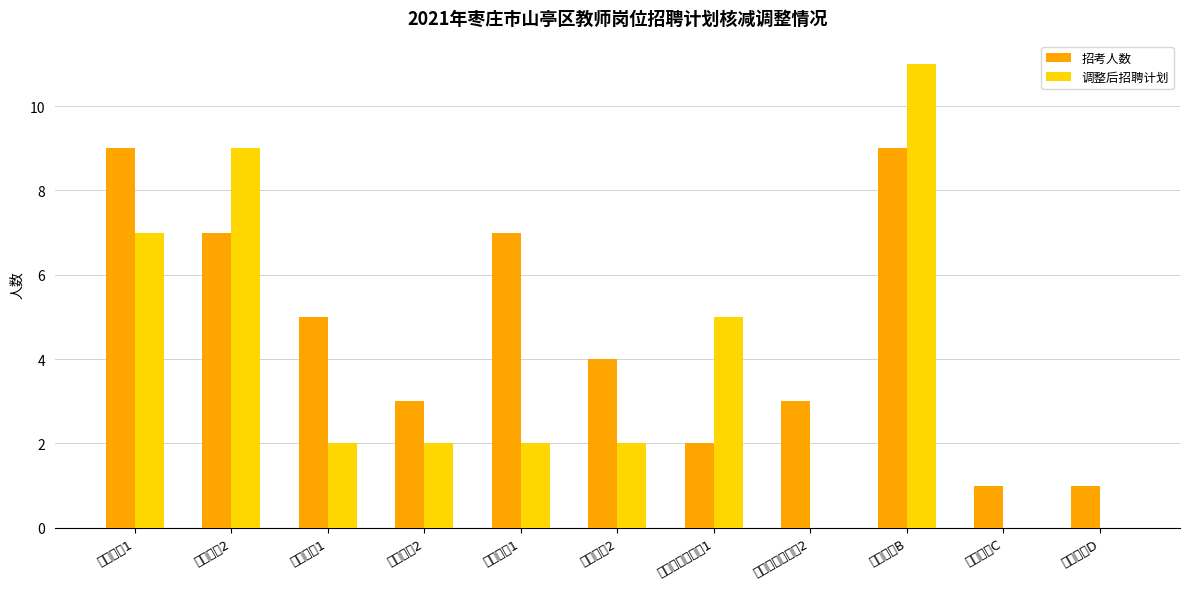

What is the difference between the maximum and second lowest values in the 招考人数 series?

8